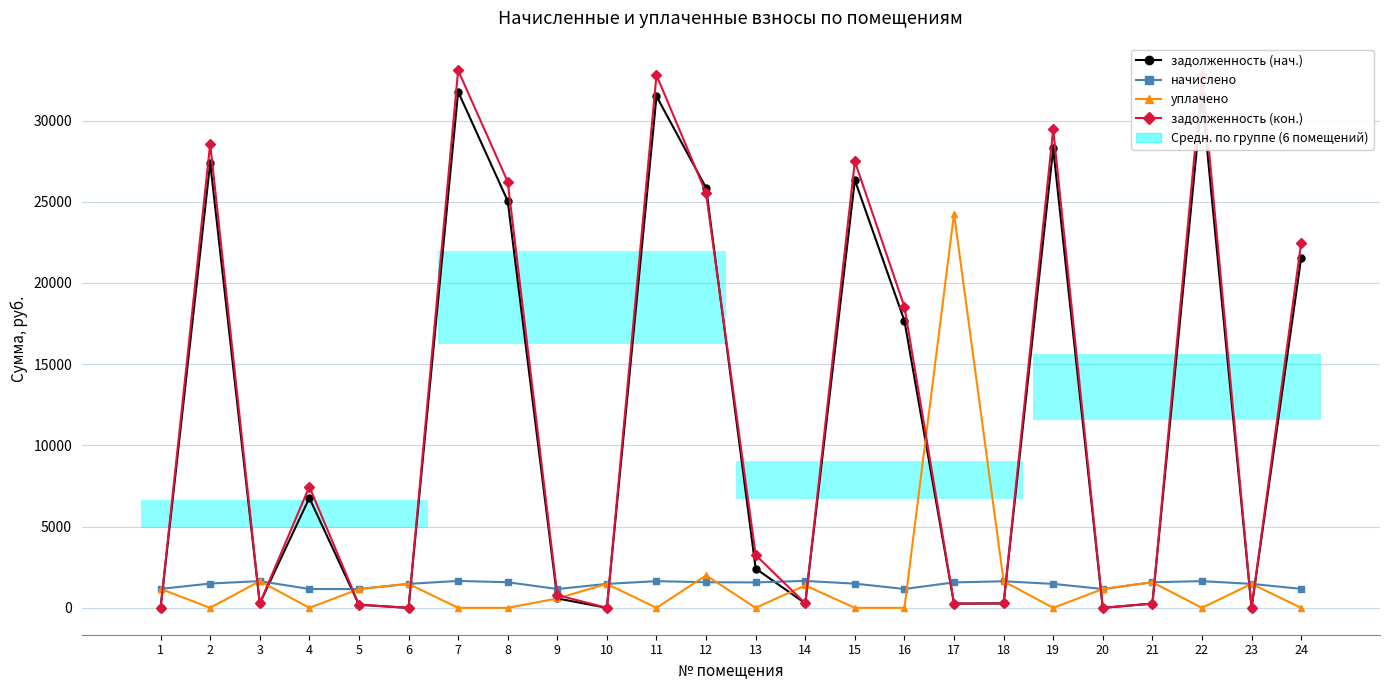

Rank the series by their maximum value, from lowest to highest.

начислено, уплачено, задолженность (нач.), задолженность (кон.)